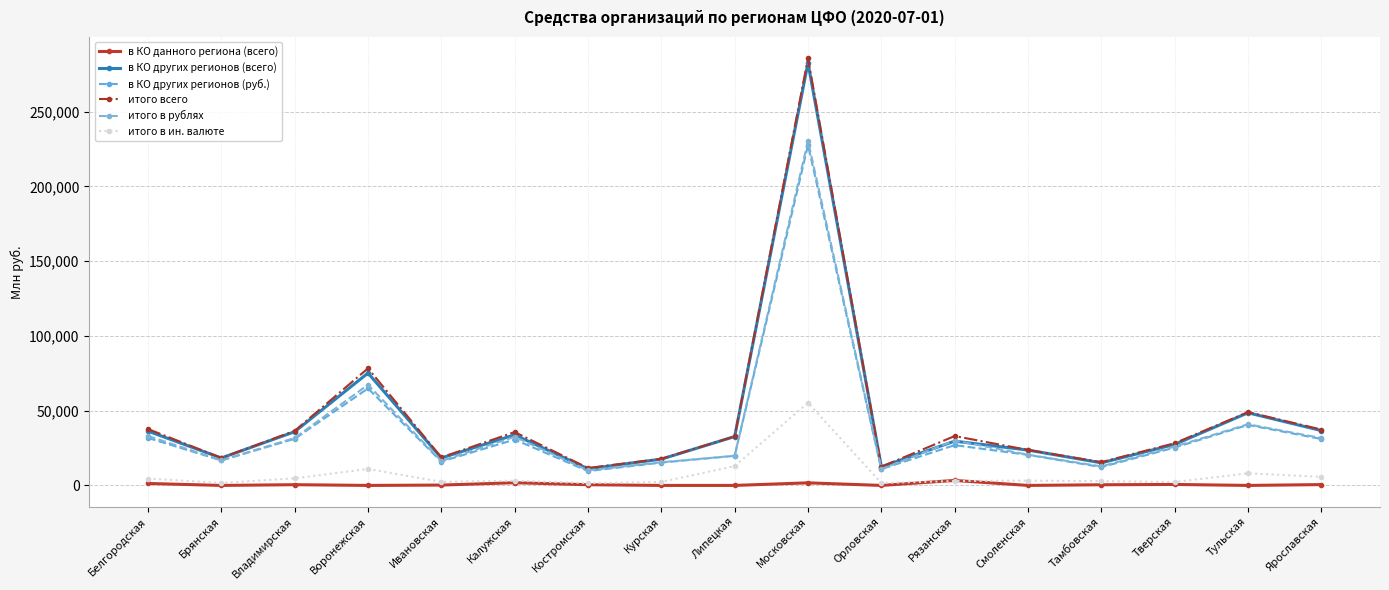

True or false: в КО других регионов (всего) and итого в ин. валюте intersect in this chart.

False